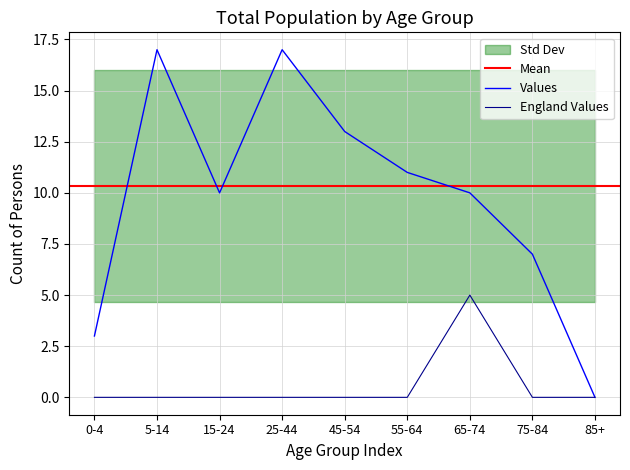

True or false: England_Males has a value of 0 at 25-44.

True